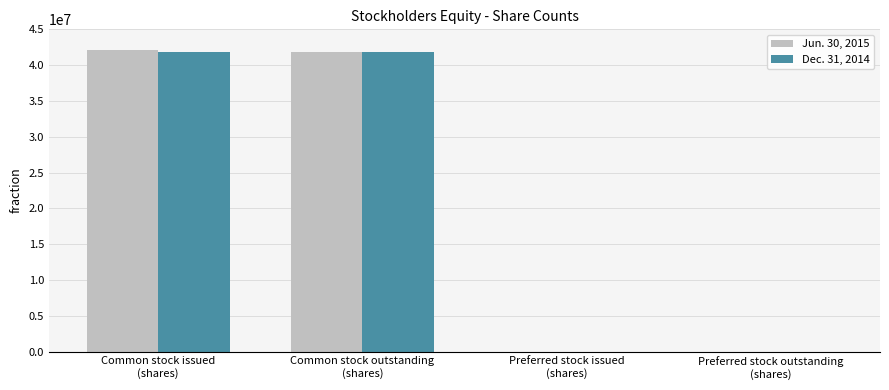

The Jun. 30, 2015 series shows 0 at Preferred stock outstanding
(shares). True or false?

True